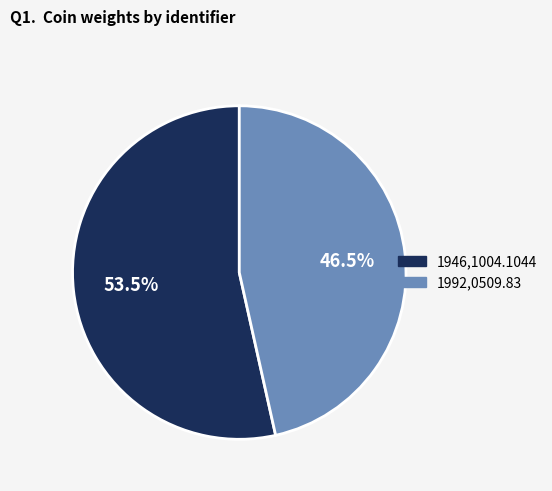

Which category accounts for the majority?

1946,1004.1044